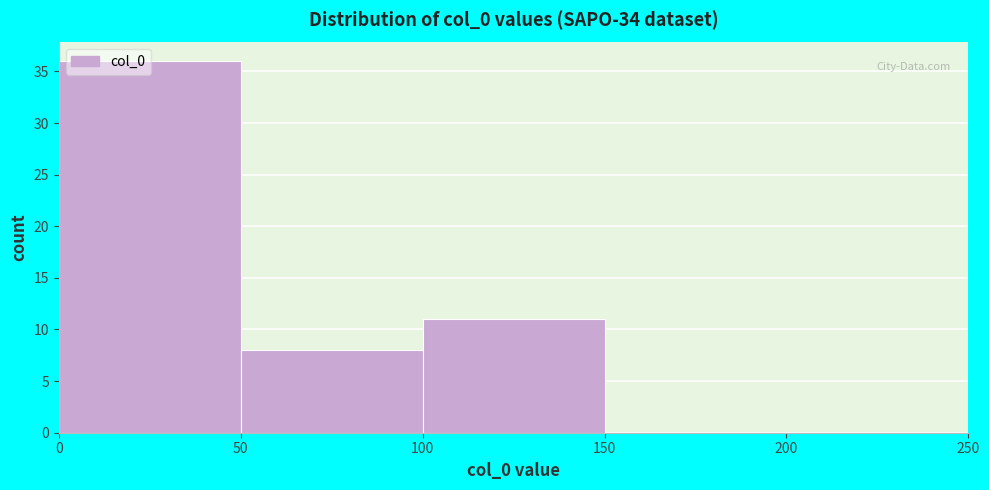

Reading left to right, list every bar in this chart as the range it spans on the x-axis followed by its height. The values are not printed on the chart, so give them approximately, as read against the axis.

0 to 50: 36
50 to 100: 8
100 to 150: 11
150 to 200: 0
200 to 250: 0